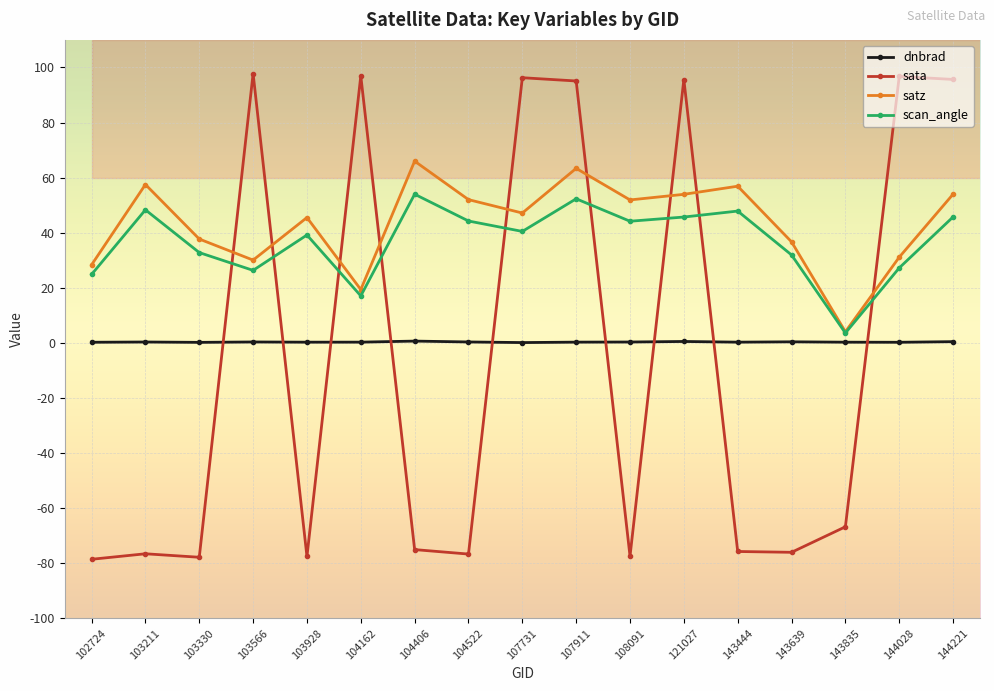

True or false: scan_angle has a value of 27.2 at 144028.

True